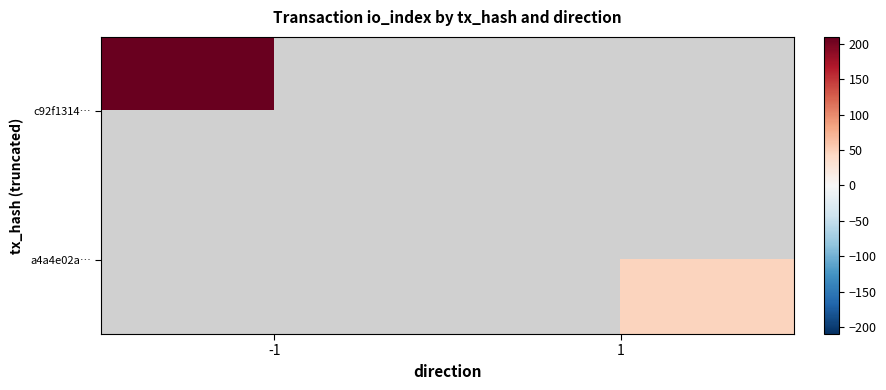

Which category has the lowest value across all series?

1